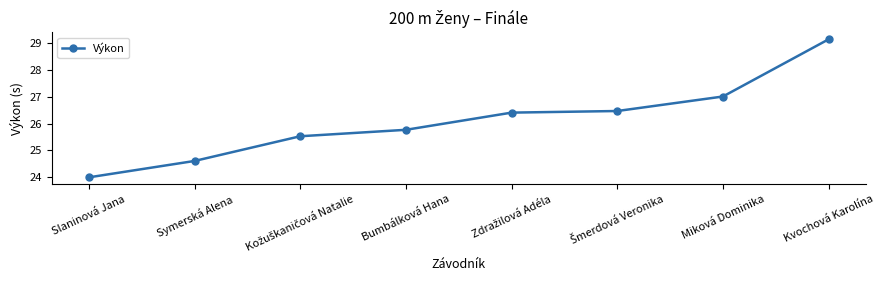

Reading right to left, extract all data points from this chart.

29.1	27.0	26.5	26.4	25.8	25.5	24.6	24.0